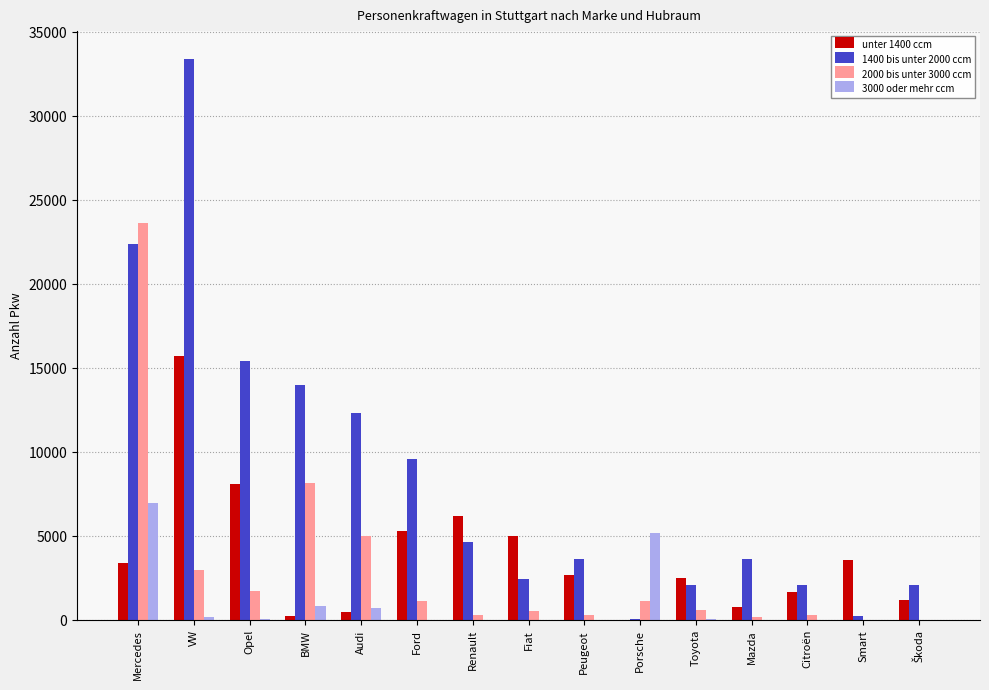

At which label does 3000 oder mehr ccm reach its peak?

Mercedes